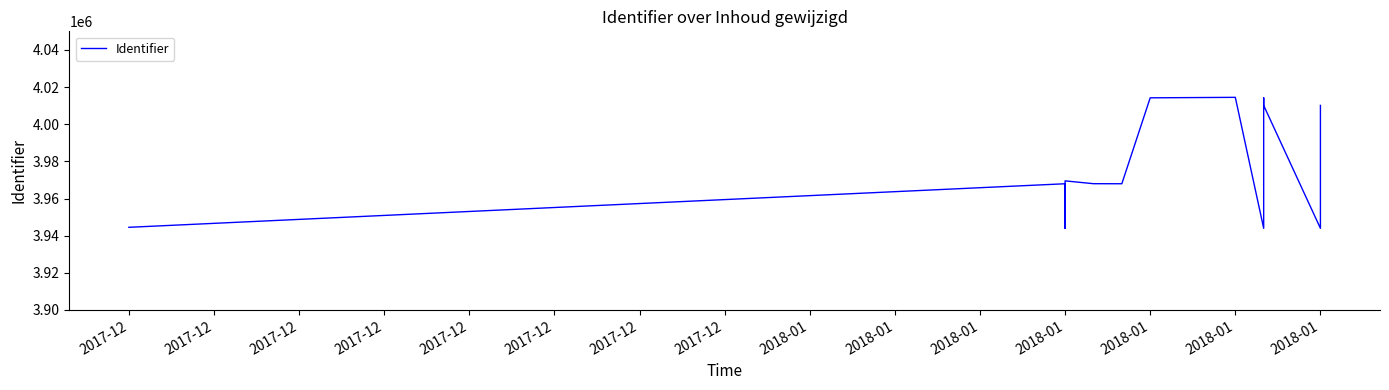

At which category does the data reach its first local valley?

2018-01